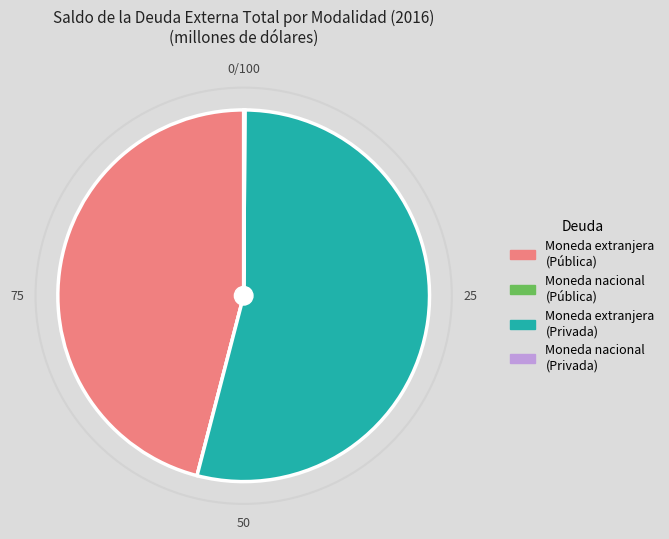

True or false: Moneda extranjera (Pública) accounts for 46% of the total.

True